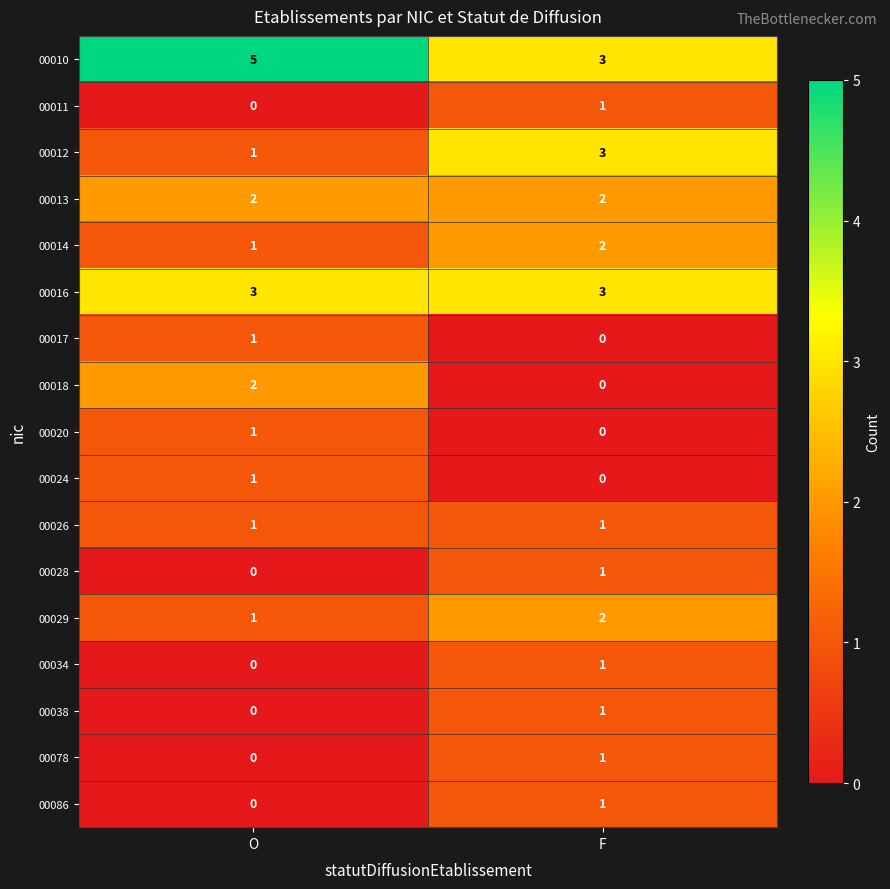

What is the spread (max minus min) of values at O?

5